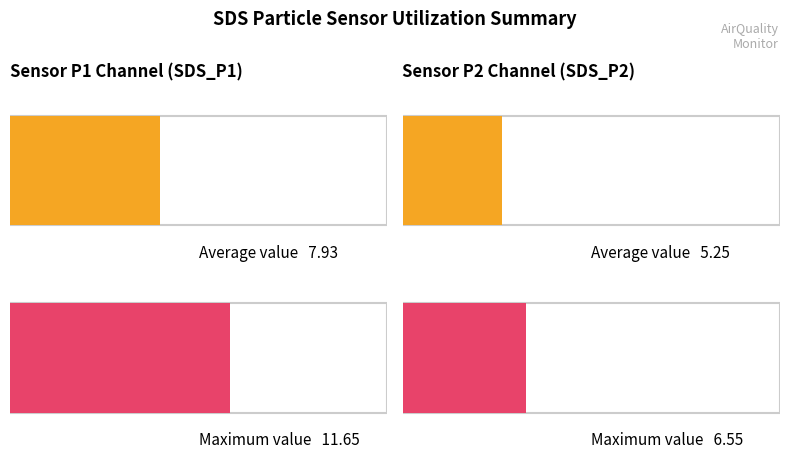

At 00:17, list the series in order from largest to smallest.

SDS_P1, SDS_P2